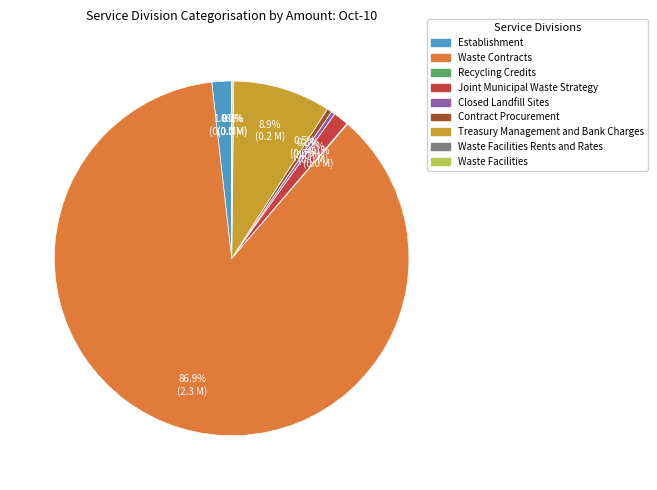

Does any single category account for the majority?

Yes